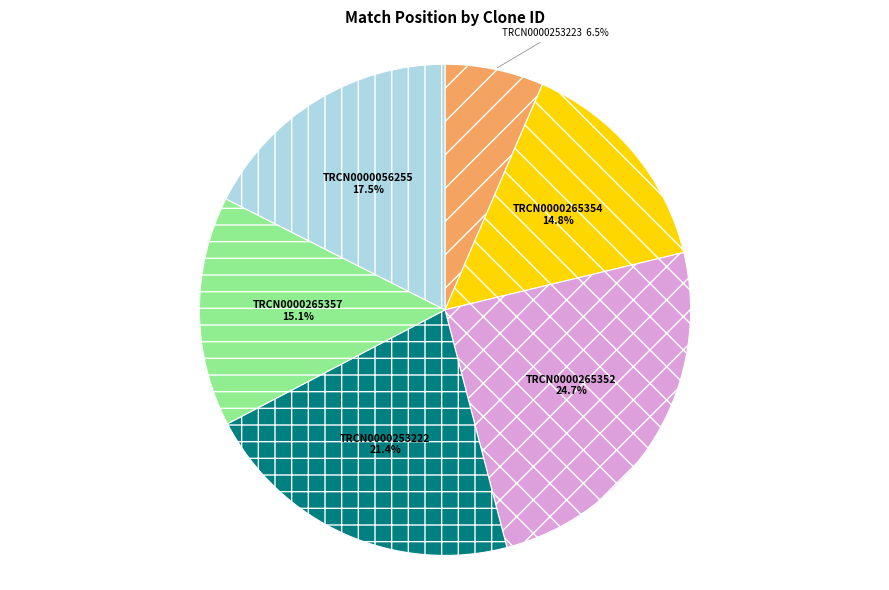

Is there a majority slice in this chart?

No